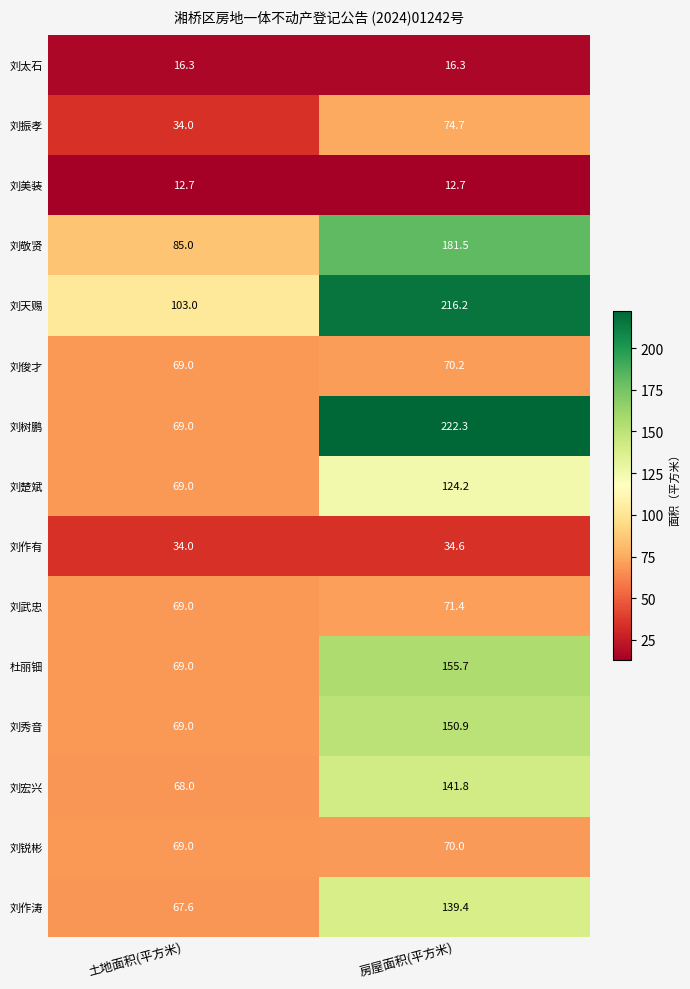

The 刘树鹏 series shows 56.0 at 房屋面积(平方米). True or false?

False